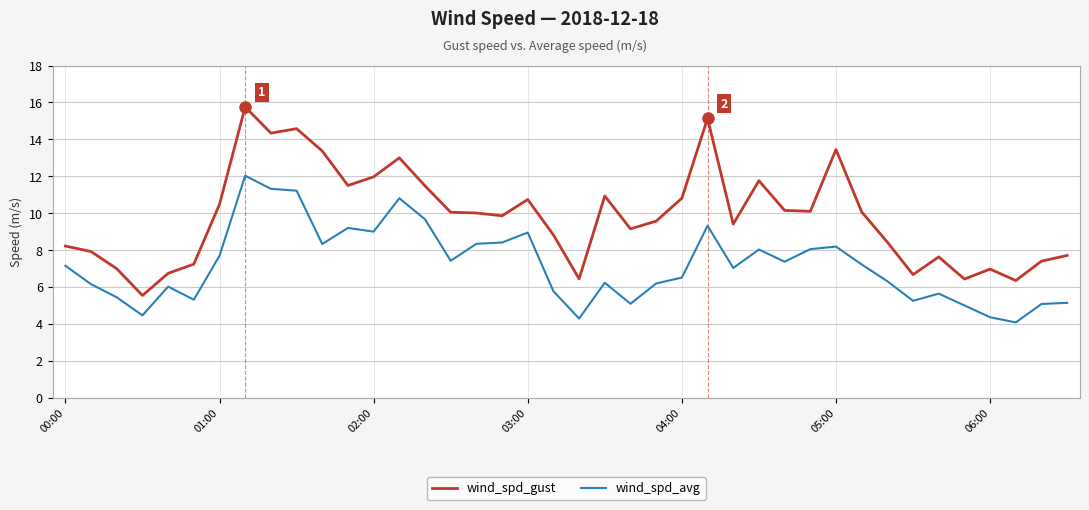

What is the highest value of the wind_spd_avg series?

12.0